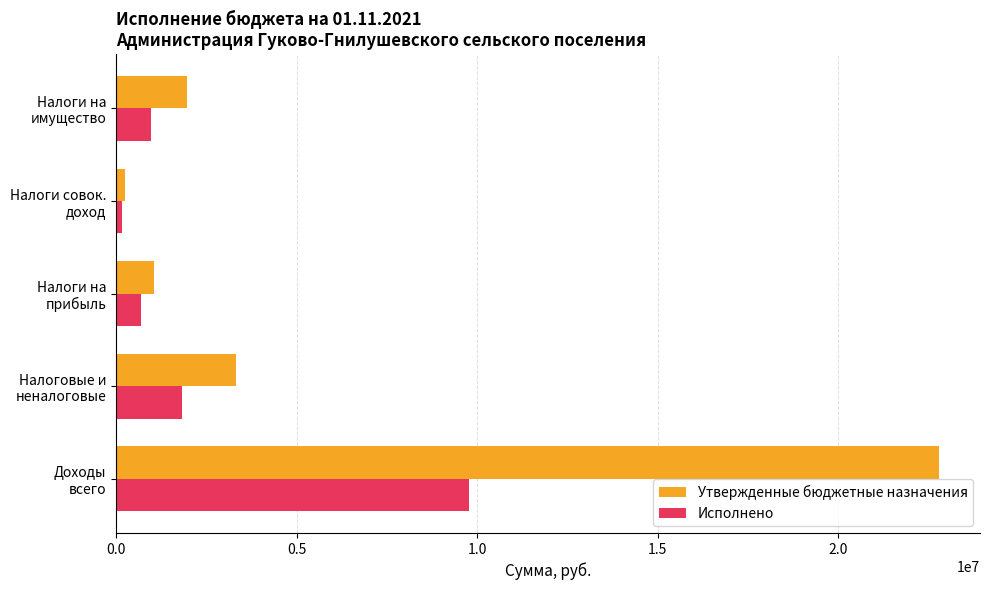

Which series has the largest range (max minus min)?

Утвержденные бюджетные назначения